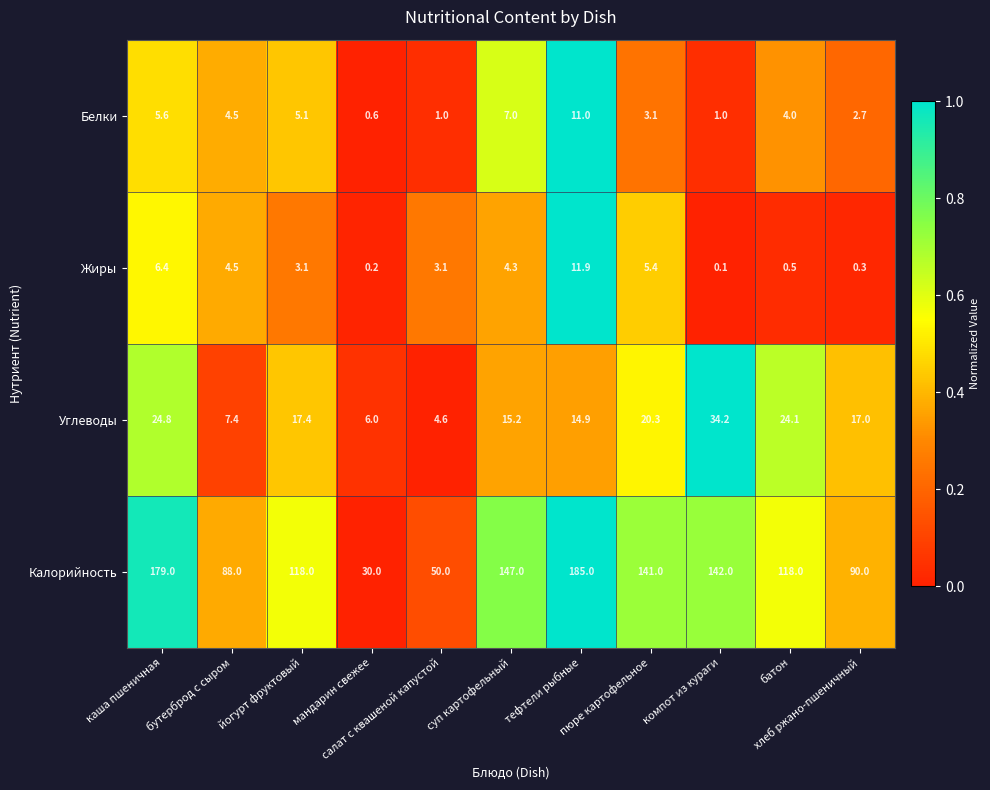

Which series has the widest spread of values?

Калорийность